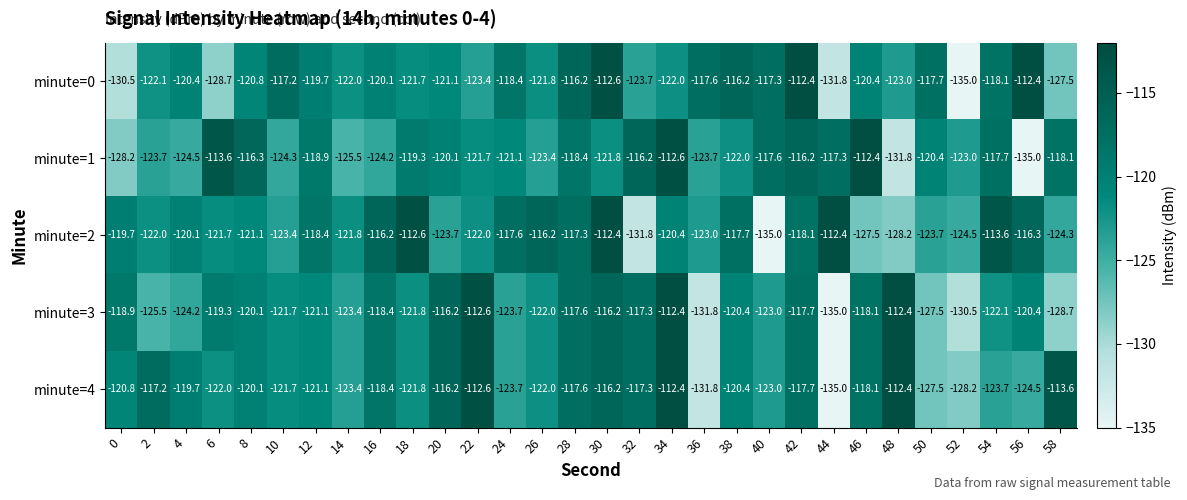

Which series has the largest total across all categories?

minute=4